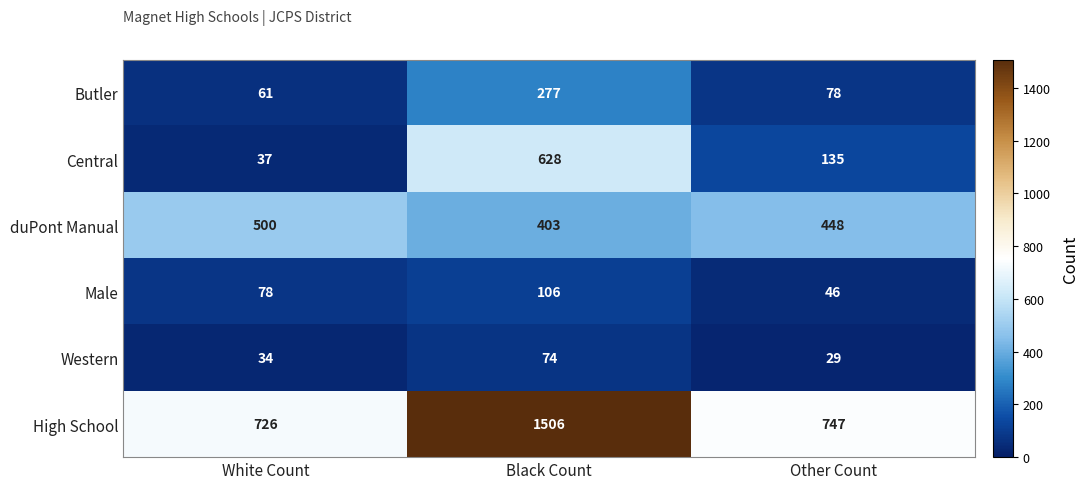

Which series changed the most between White Count and Black Count?

High School